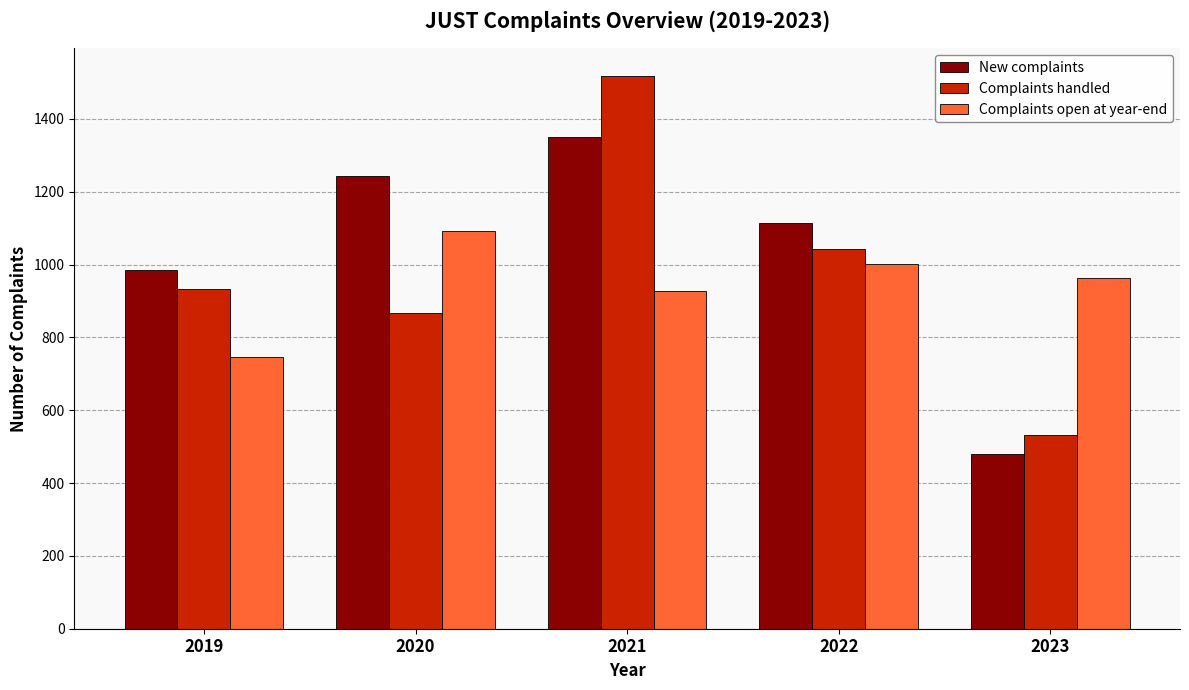

Reading left to right, what are all the values shown in this chart?

New complaints: 2019=986	2020=1243	2021=1349	2022=1113	2023=479
Complaints handled: 2019=932	2020=868	2021=1518	2022=1043	2023=532
Complaints open at year-end: 2019=745	2020=1092	2021=928	2022=1001	2023=964